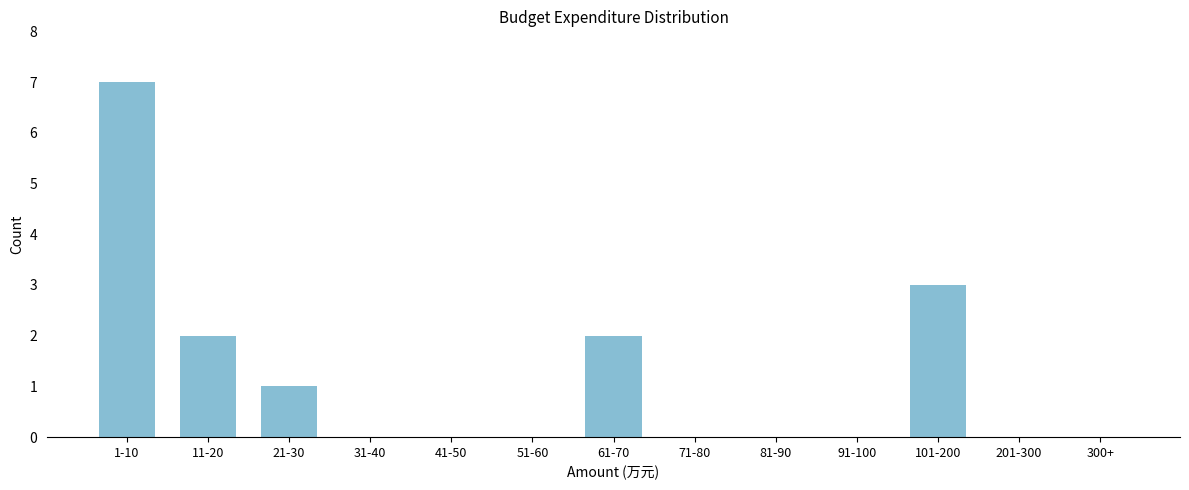

Reading right to left, transcribe all the data shown in this chart.

300+=0	201-300=0	101-200=3	91-100=0	81-90=0	71-80=0	61-70=2	51-60=0	41-50=0	31-40=0	21-30=1	11-20=2	1-10=7